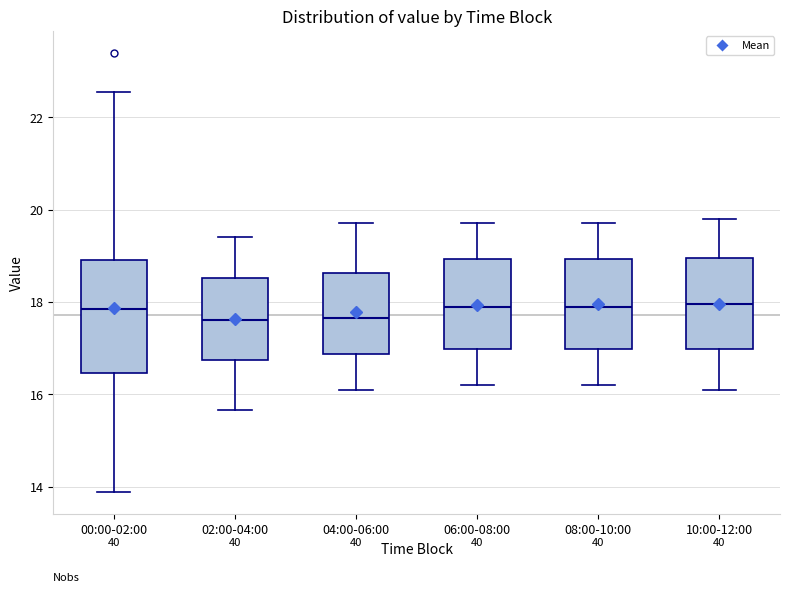

Comparing the boxes themselves (not the whiskers), which one is the tallest?

00:00-02:00